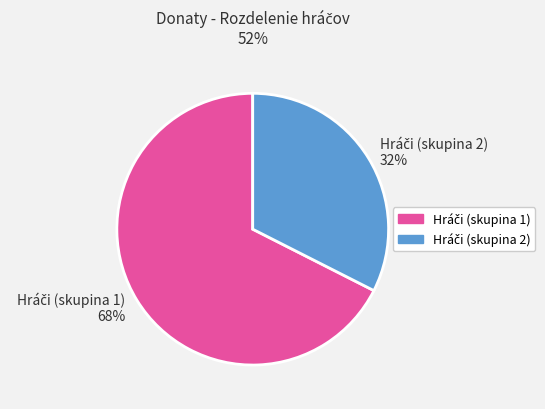

To the nearest percent, what is the average slice percentage?

50%